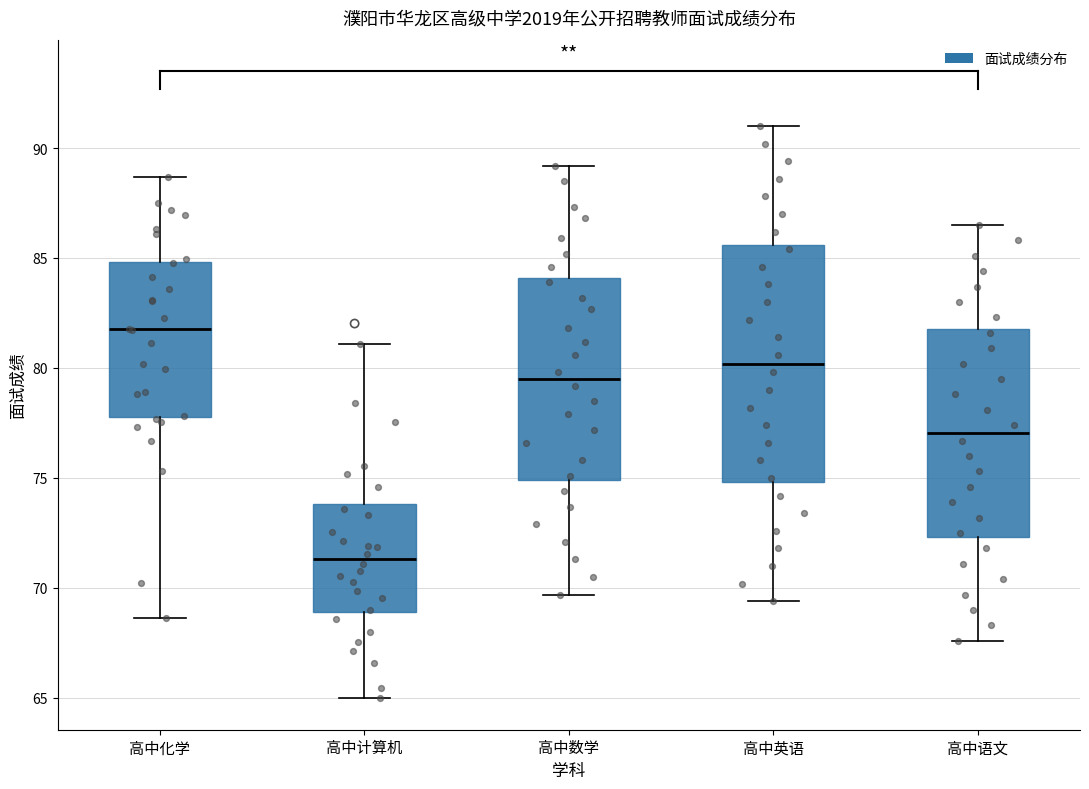

Comparing the boxes themselves (not the whiskers), which one is the tallest?

高中英语